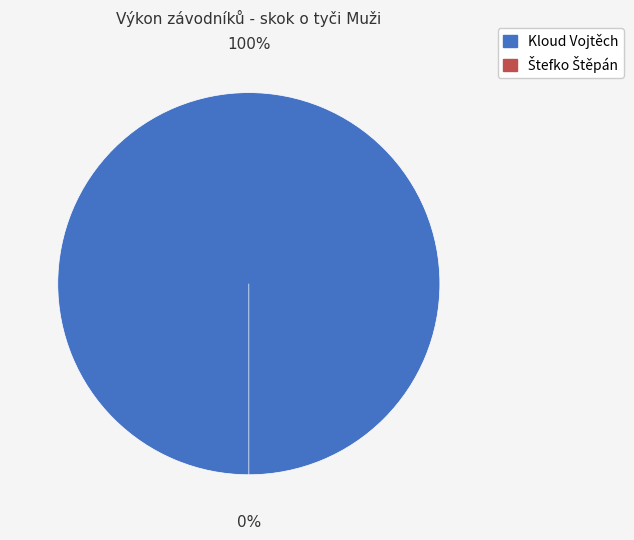

How many slices are in this pie chart?

2